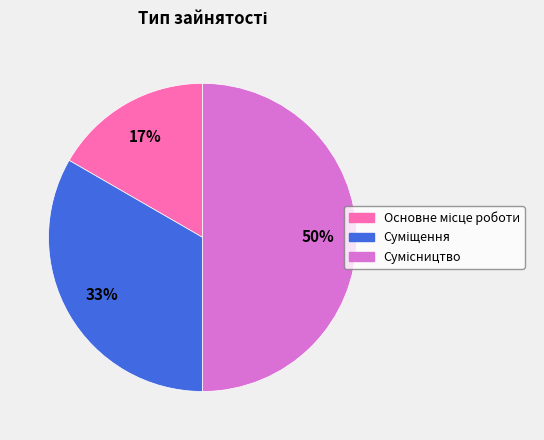

To the nearest percent, what is the difference between the largest and smallest slice percentages?

33%